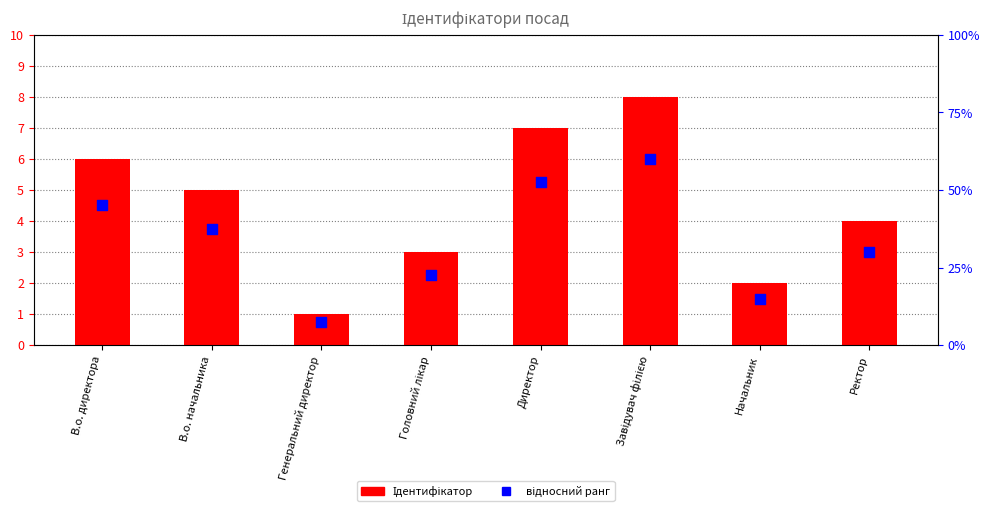

Which series has the largest Y range (max minus min)?

Ідентифікатор